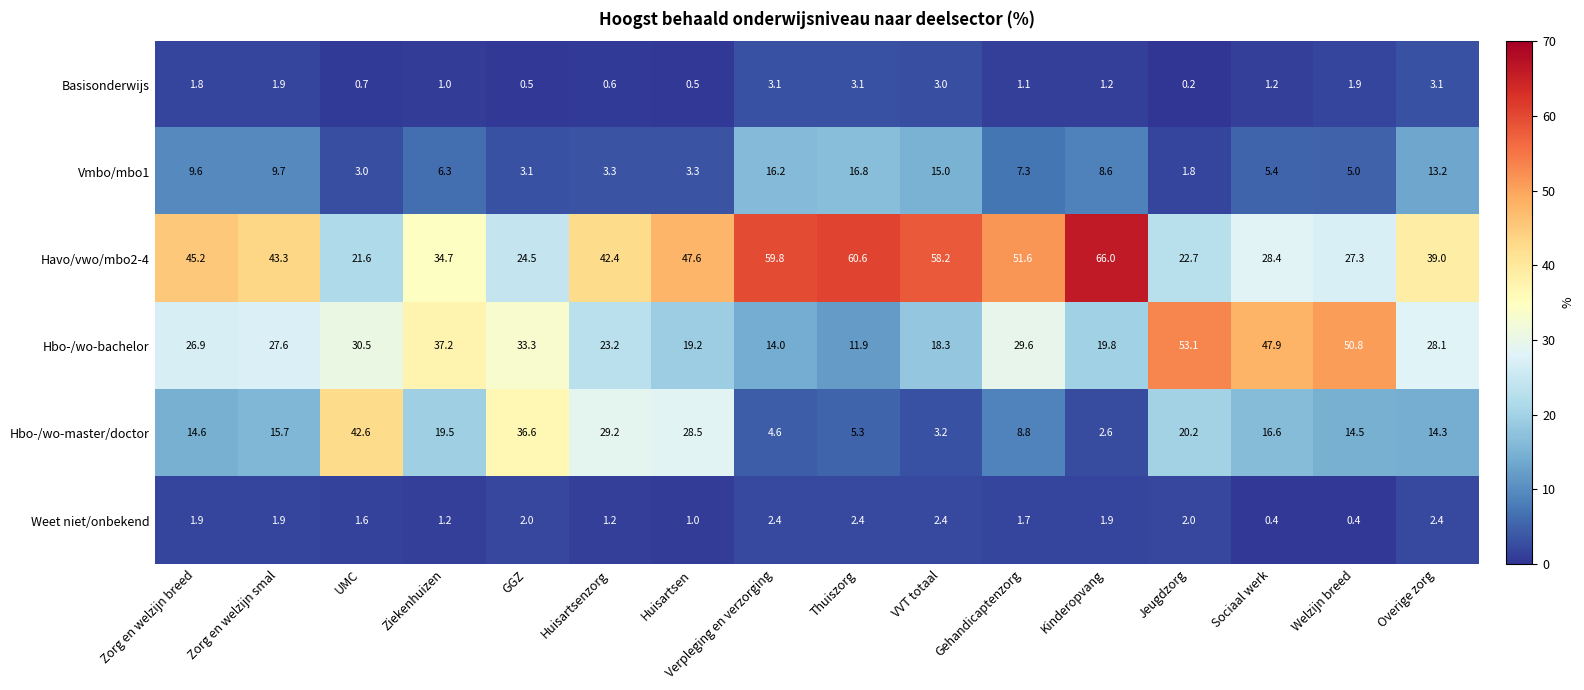

At which label does Hbo-/wo-bachelor reach its minimum?

Thuiszorg